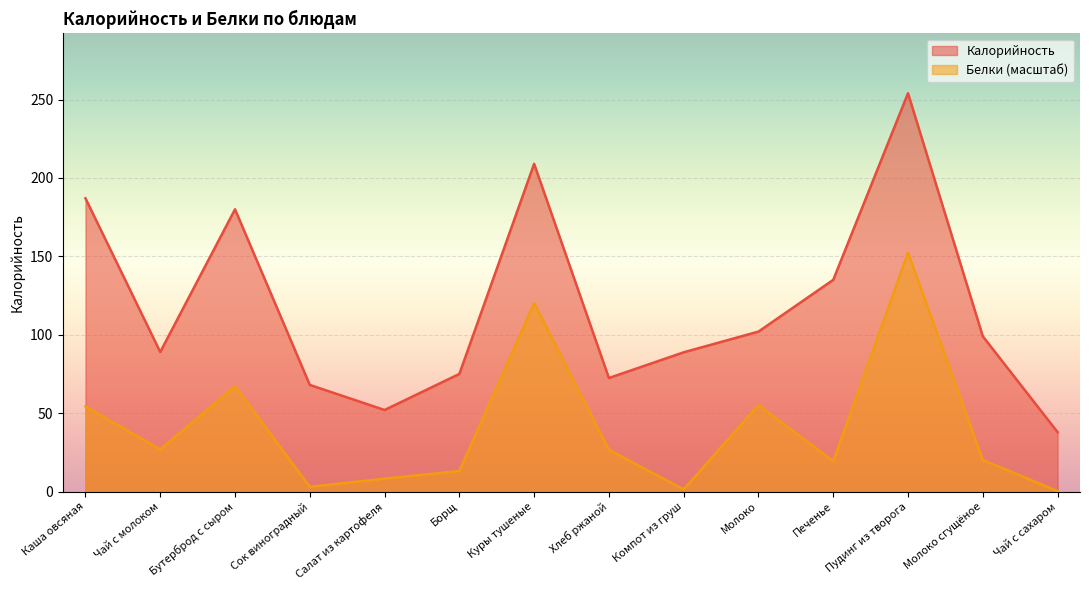

Between Салат из картофеля and Пудинг из творога, which is larger?

Пудинг из творога